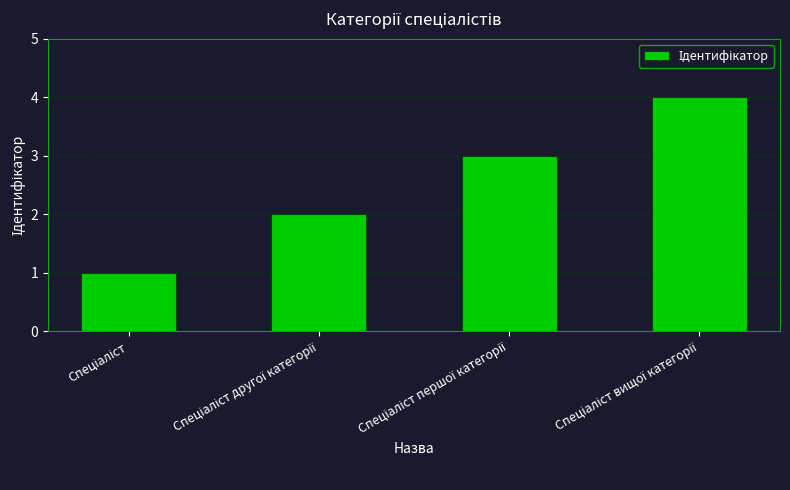

How many series are shown in this chart?

1